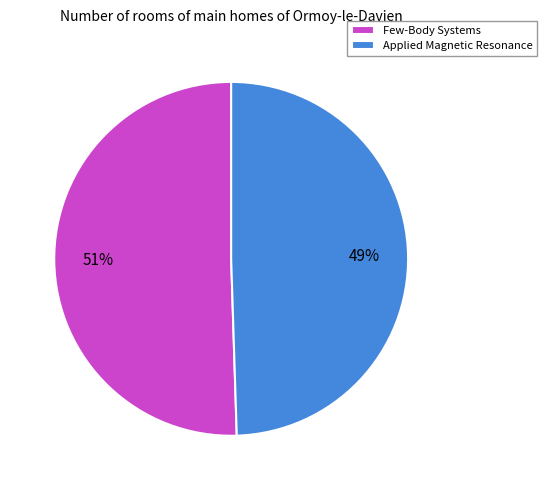

Count the number of slices in the pie.

2